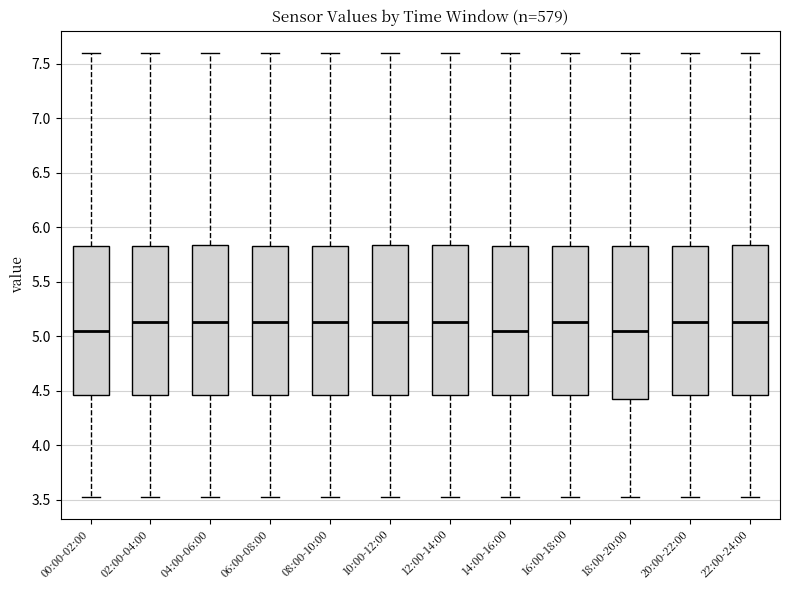

Reading left to right, read every box against the y-axis: the position of its median line, the range the box covers, and the ends of its whiskers. The values are not printed on the chart, so give them approximately, as read against the axis.

00:00-02:00: median 5.05, box 4.45 to 5.85, whiskers 3.55 to 7.60
02:00-04:00: median 5.15, box 4.45 to 5.85, whiskers 3.55 to 7.60
04:00-06:00: median 5.15, box 4.45 to 5.85, whiskers 3.55 to 7.60
06:00-08:00: median 5.15, box 4.45 to 5.85, whiskers 3.55 to 7.60
08:00-10:00: median 5.15, box 4.45 to 5.85, whiskers 3.55 to 7.60
10:00-12:00: median 5.15, box 4.45 to 5.85, whiskers 3.55 to 7.60
12:00-14:00: median 5.15, box 4.45 to 5.85, whiskers 3.55 to 7.60
14:00-16:00: median 5.05, box 4.45 to 5.85, whiskers 3.55 to 7.60
16:00-18:00: median 5.15, box 4.45 to 5.85, whiskers 3.55 to 7.60
18:00-20:00: median 5.05, box 4.40 to 5.85, whiskers 3.55 to 7.60
20:00-22:00: median 5.15, box 4.45 to 5.85, whiskers 3.55 to 7.60
22:00-24:00: median 5.15, box 4.45 to 5.85, whiskers 3.55 to 7.60